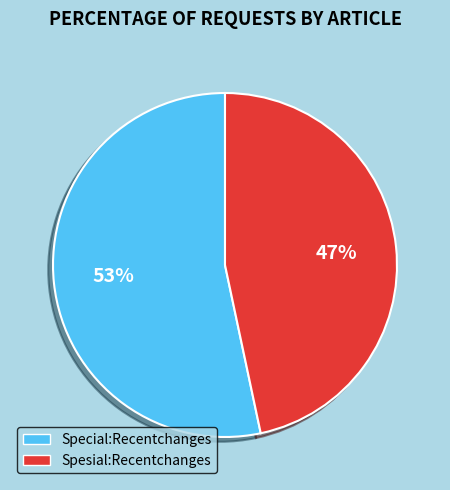

Count the number of slices in the pie.

2